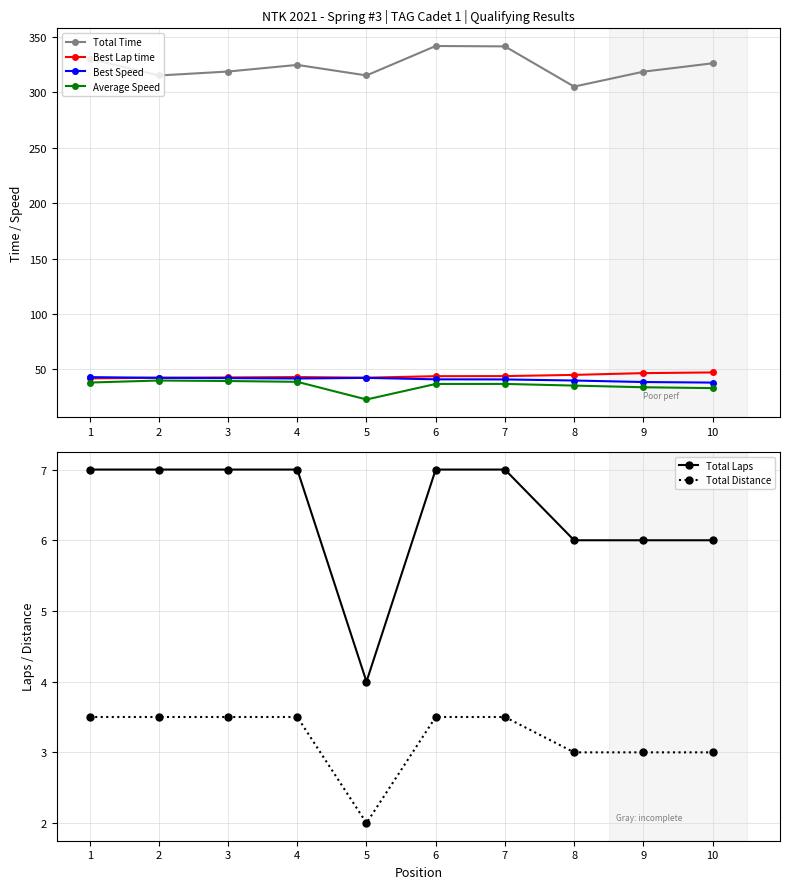

How many Total Distance values are between 3 and 4?

9